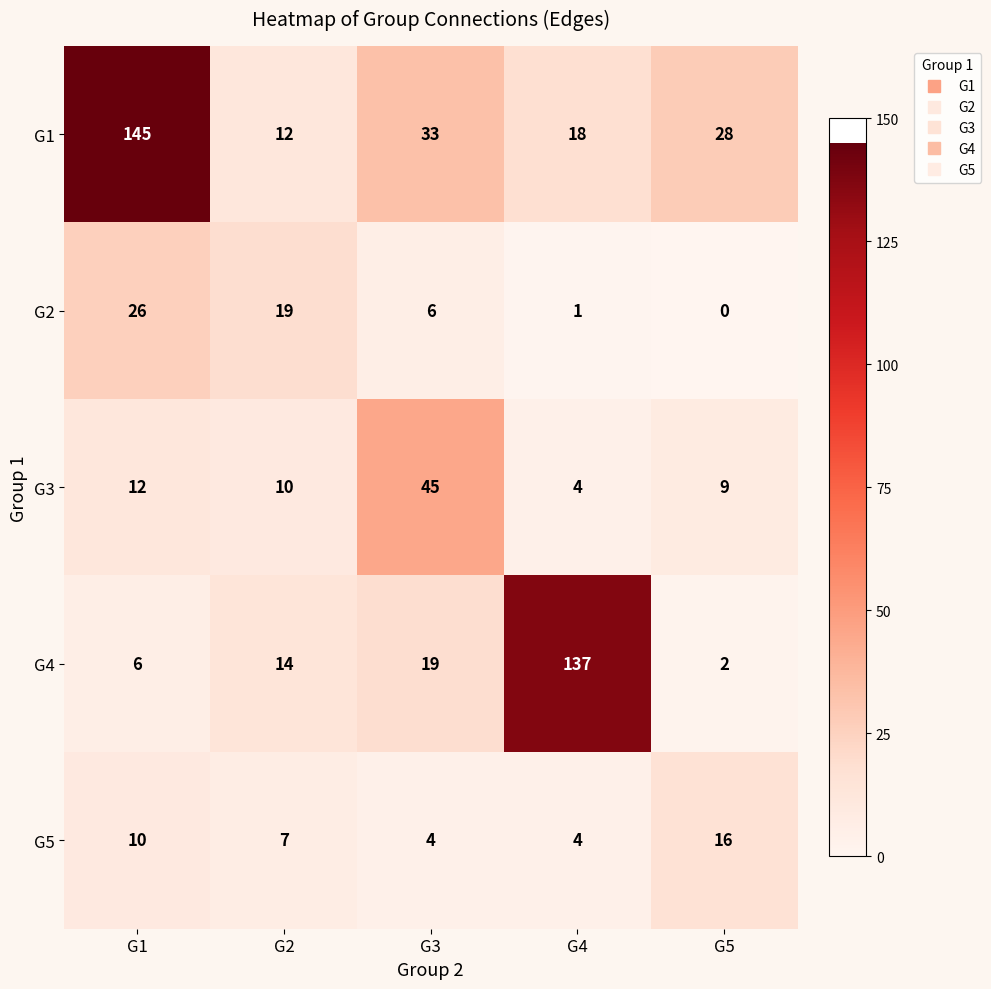

The G5 series shows 4 at G4. True or false?

True